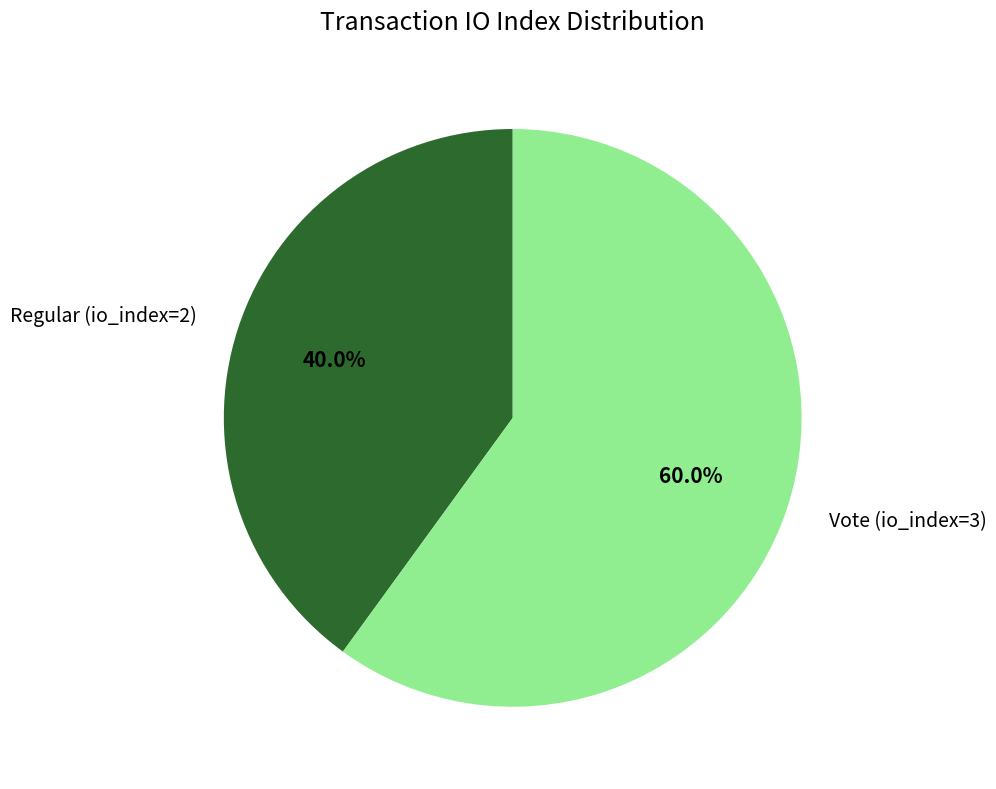

To the nearest percent, what portion does Regular (io_index=2) represent?

40%